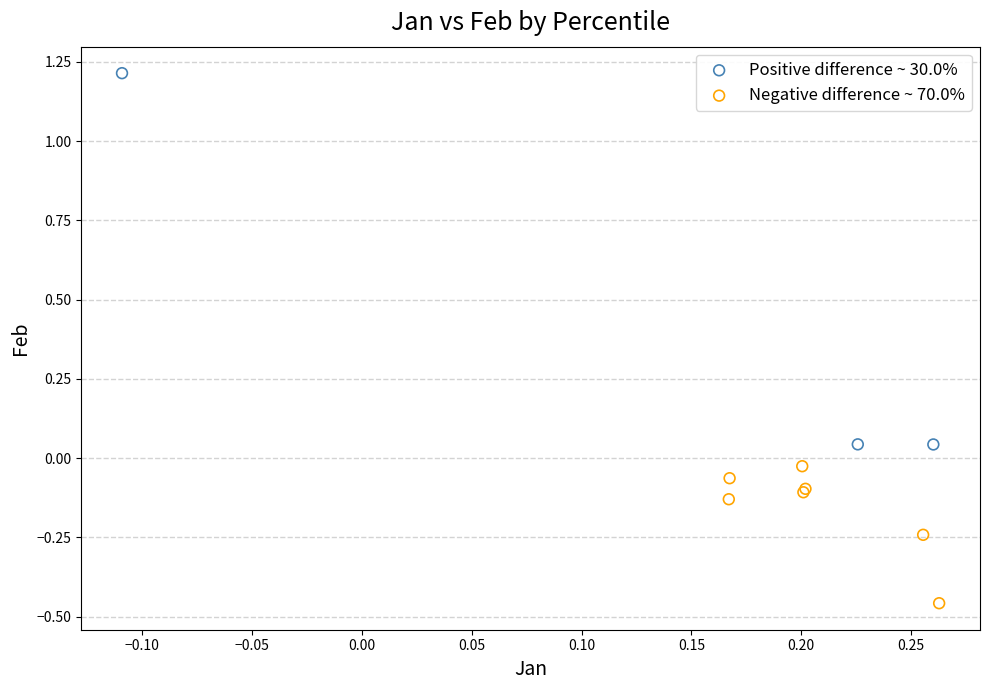

Which series contains the highest Y value?

Positive difference ~ 30.0%